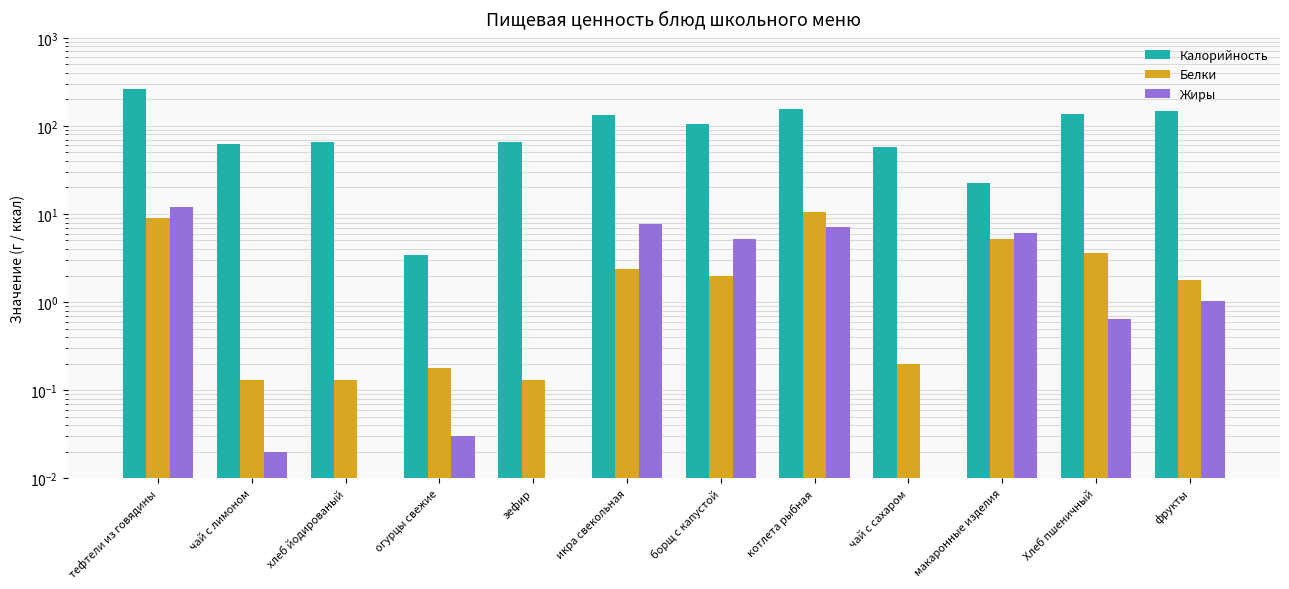

At how many categories does at least one series exceed 18?

11